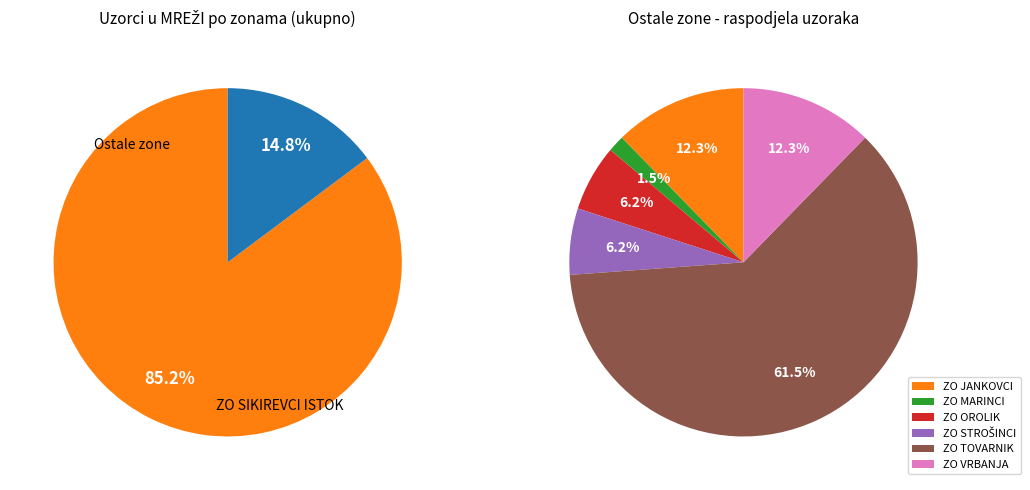

Count the number of slices in the pie.

7